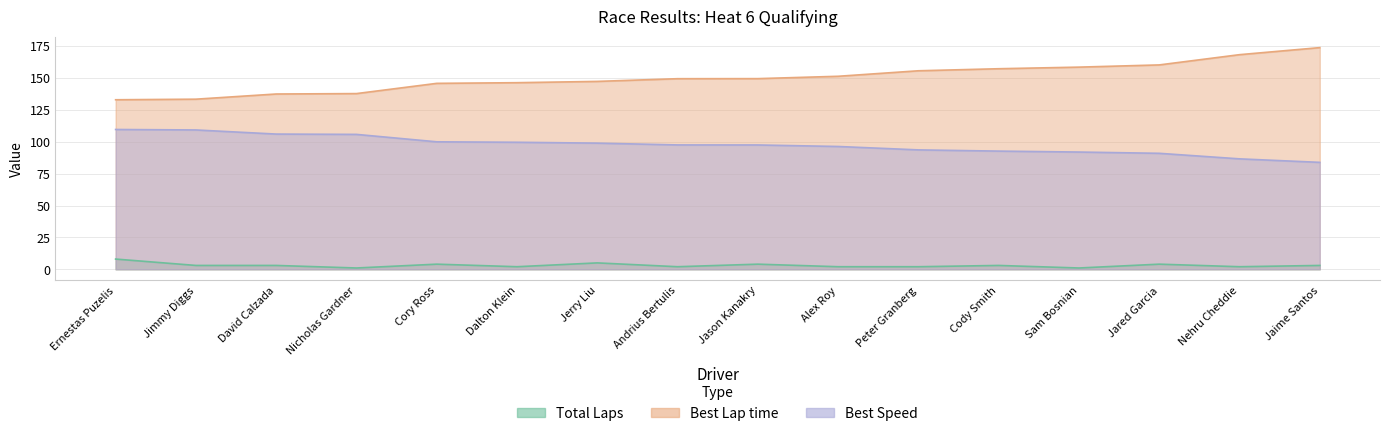

What position from the left is Alex Roy?

10